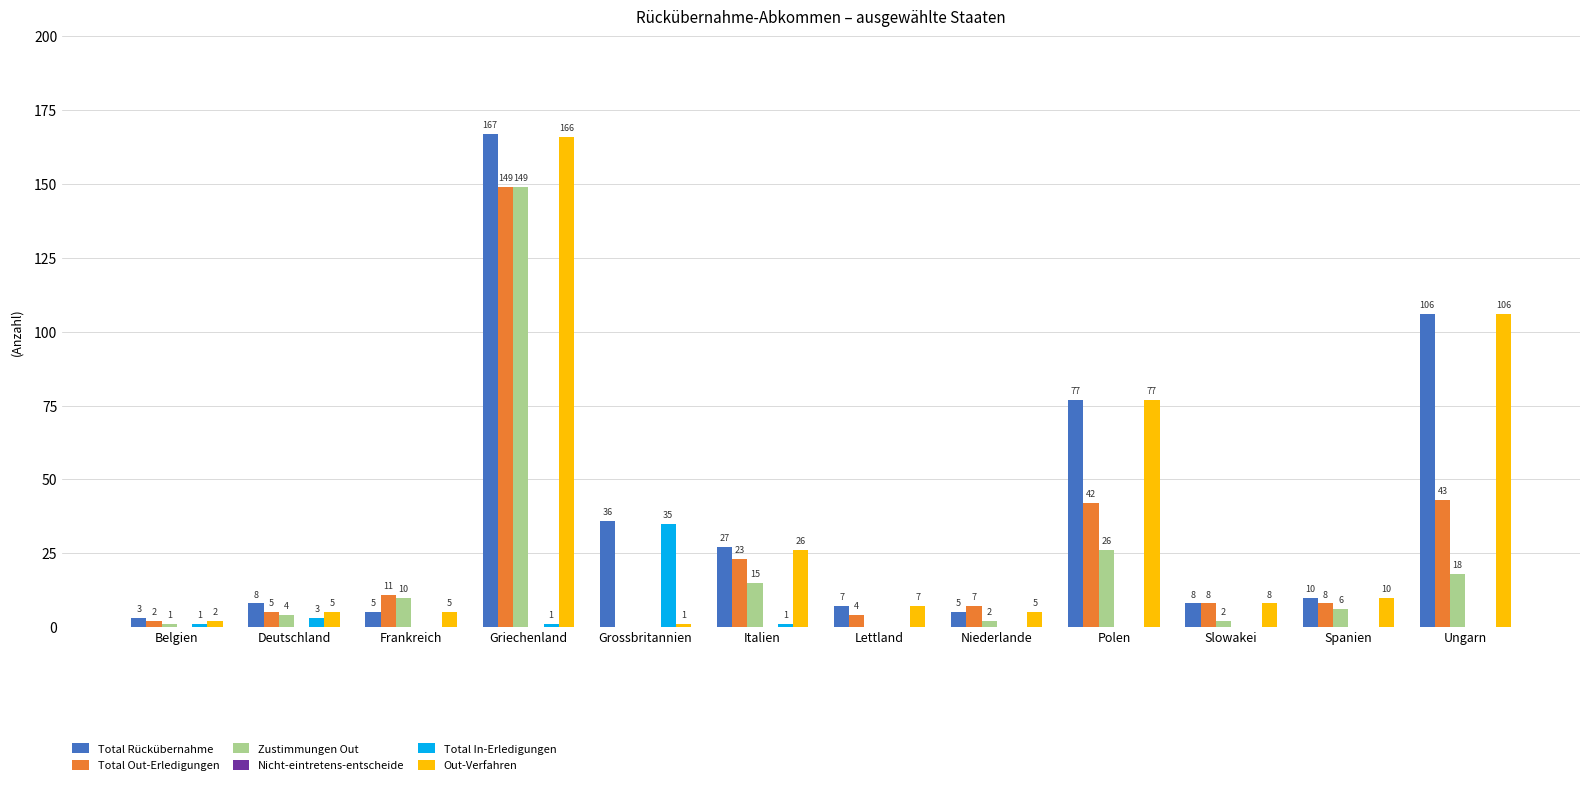

Reading right to left, what are all the values shown in this chart?

Total Rückübernahme: Ungarn=106	Spanien=10	Slowakei=8	Polen=77	Niederlande=5	Lettland=7	Italien=27	Grossbritannien=36	Griechenland=167	Frankreich=5	Deutschland=8	Belgien=3
Total Out-Erledigungen: Ungarn=43	Spanien=8	Slowakei=8	Polen=42	Niederlande=7	Lettland=4	Italien=23	Grossbritannien=0	Griechenland=149	Frankreich=11	Deutschland=5	Belgien=2
Zustimmungen Out: Ungarn=18	Spanien=6	Slowakei=2	Polen=26	Niederlande=2	Lettland=0	Italien=15	Grossbritannien=0	Griechenland=149	Frankreich=10	Deutschland=4	Belgien=1
Total In-Erledigungen: Ungarn=0	Spanien=0	Slowakei=0	Polen=0	Niederlande=0	Lettland=0	Italien=1	Grossbritannien=35	Griechenland=1	Frankreich=0	Deutschland=3	Belgien=1
Out-Verfahren: Ungarn=106	Spanien=10	Slowakei=8	Polen=77	Niederlande=5	Lettland=7	Italien=26	Grossbritannien=1	Griechenland=166	Frankreich=5	Deutschland=5	Belgien=2